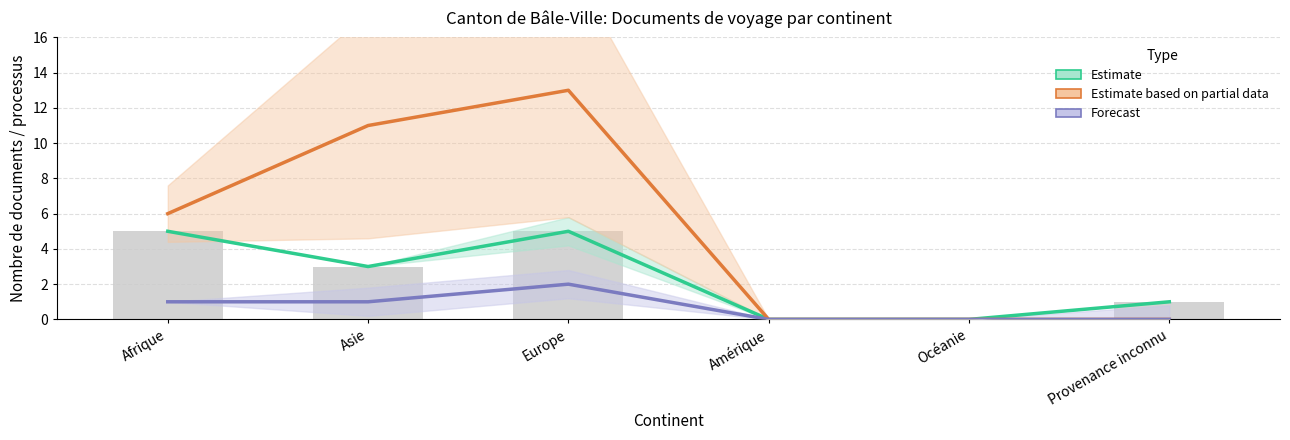

True or false: Estimate based on partial data has a value of 8 at Provenance inconnu.

False